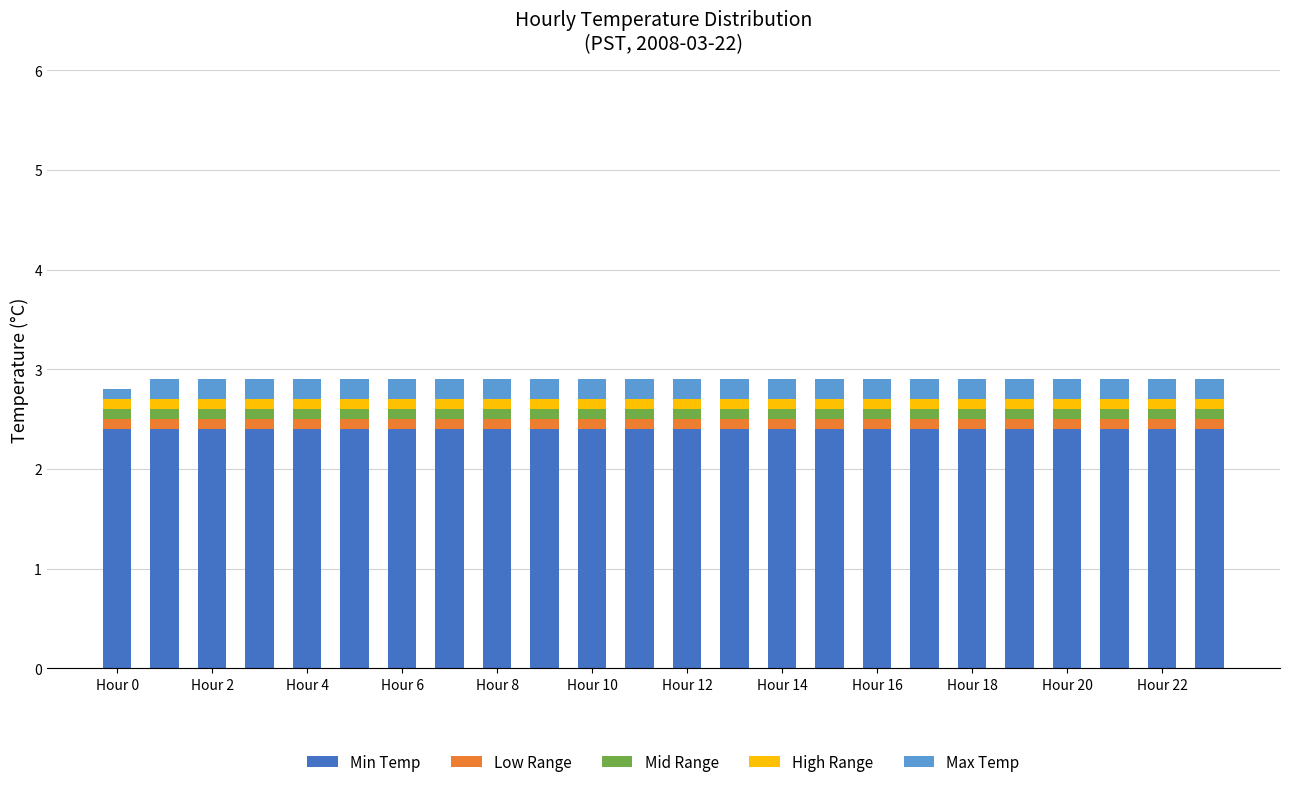

What is the highest value of the Min Temp series?

2.4